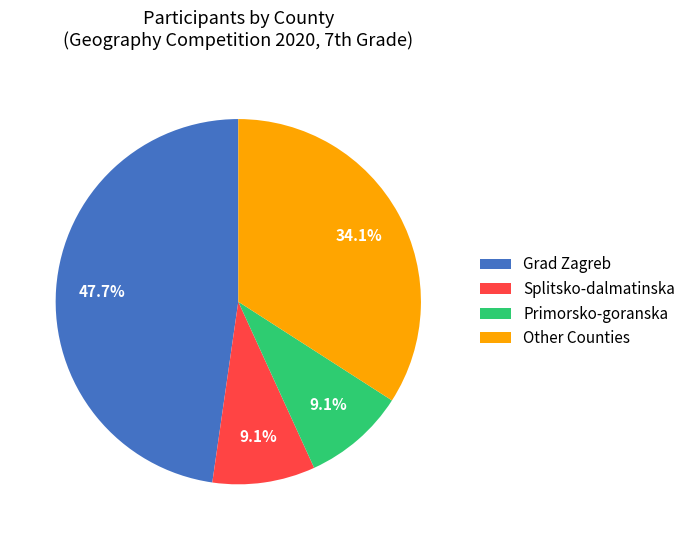

Combined, what portion of the pie is Splitsko-dalmatinska and Grad Zagreb?

56.8%